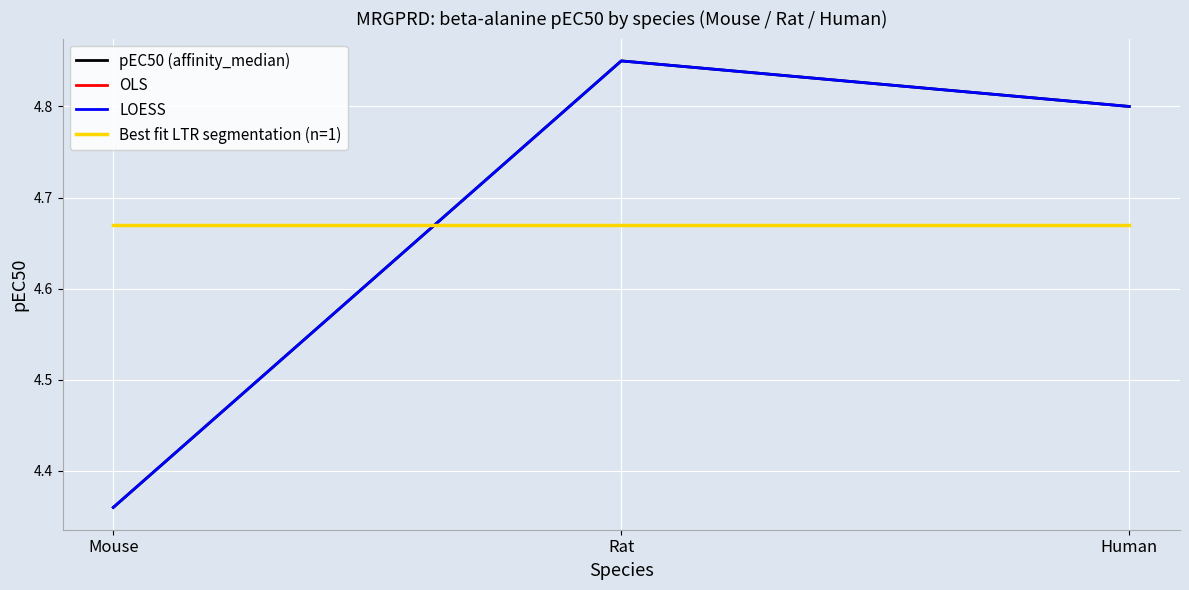

Does the chart display data point markers on the line(s)?

No